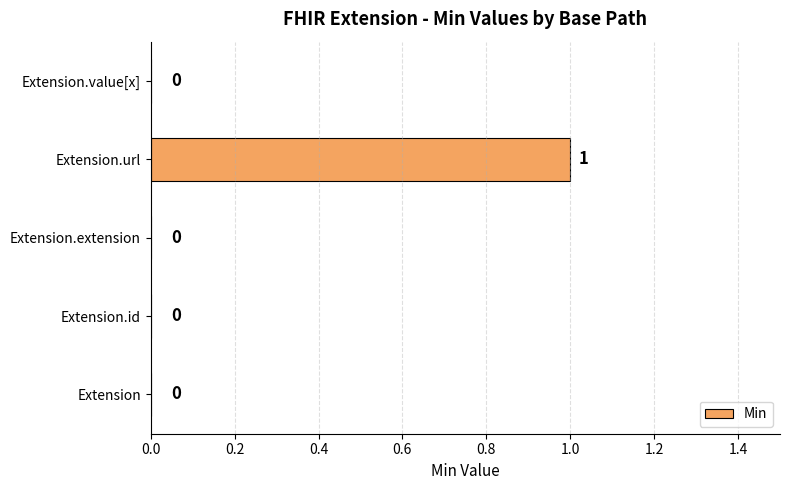

How many positive values are there?

1